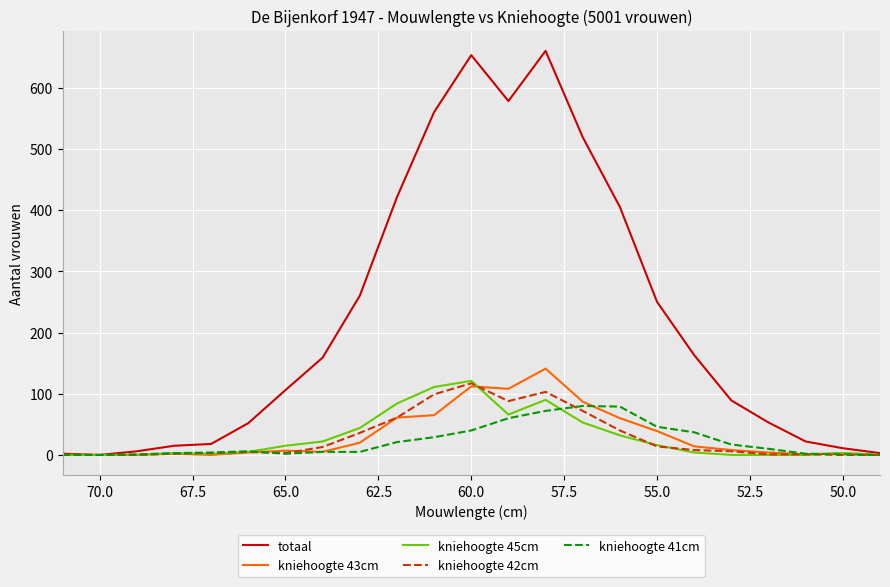

True or false: kniehoogte 42cm and kniehoogte 45cm intersect in this chart.

True